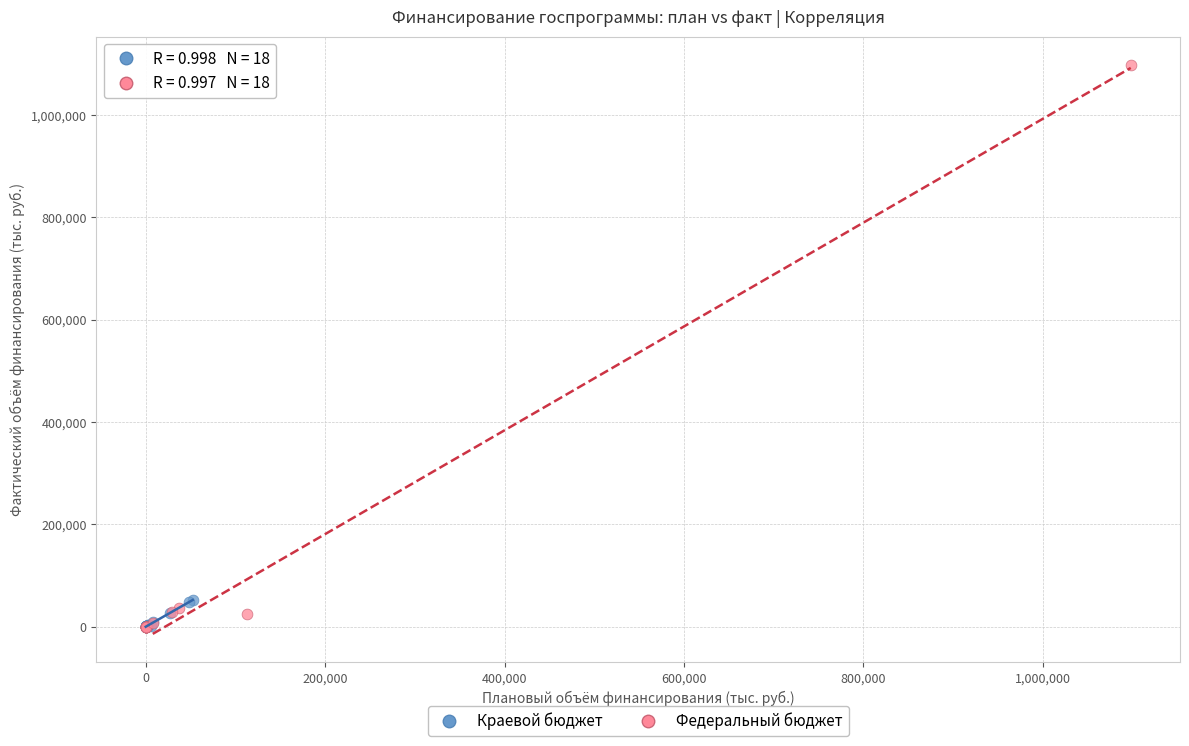

Which series has the largest Y range (max minus min)?

Федеральный бюджет